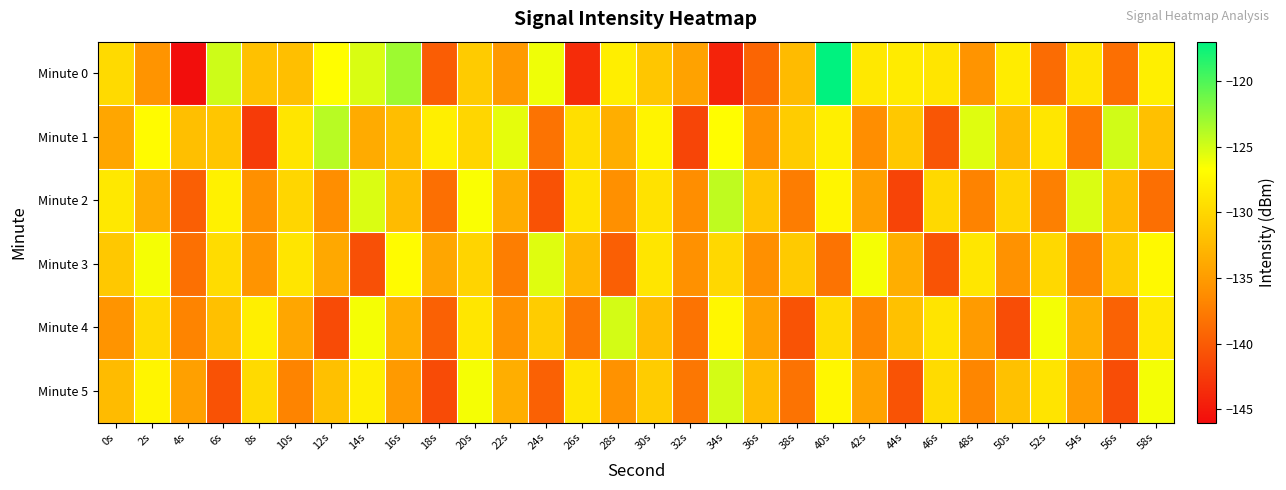

Rank the series at 56s from lowest to highest value.

Minute 5, Minute 4, Minute 0, Minute 2, Minute 3, Minute 1